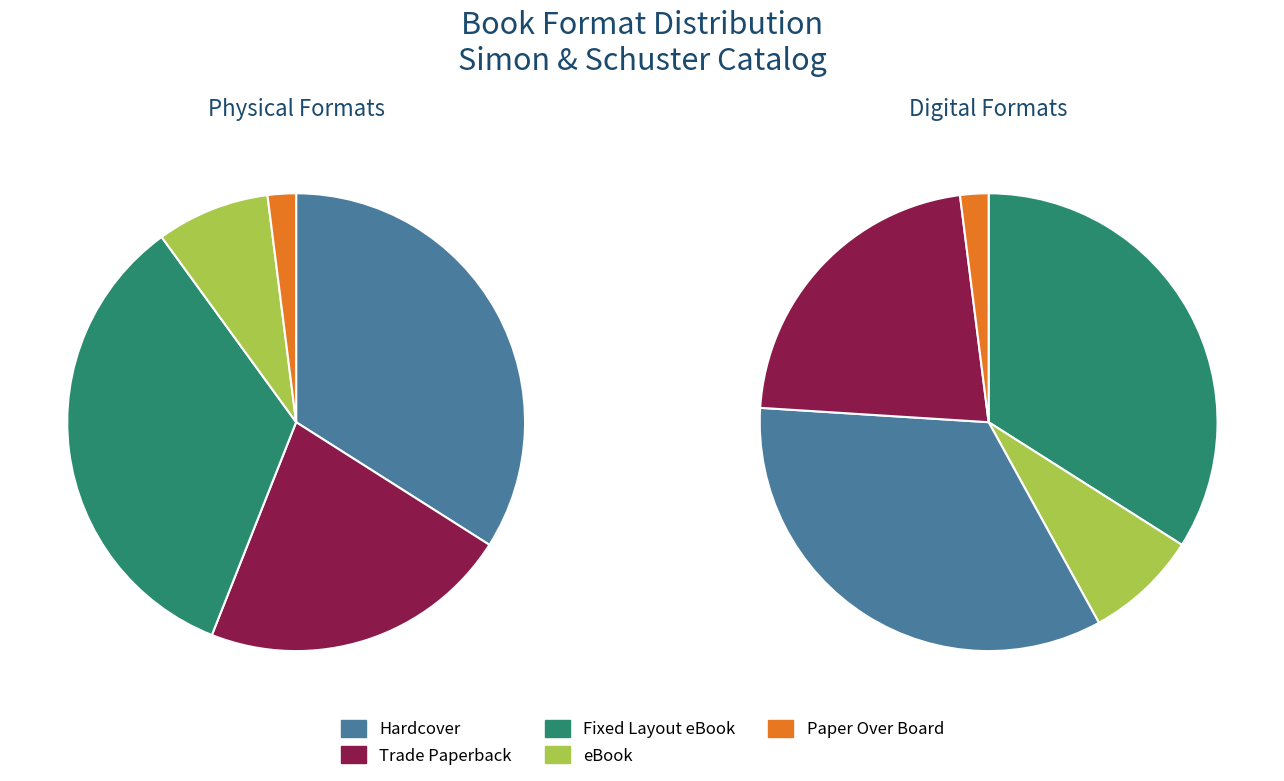

Rank the categories by value from highest to lowest.

Hardcover, Fixed Layout eBook, Trade Paperback, eBook, Paper Over Board